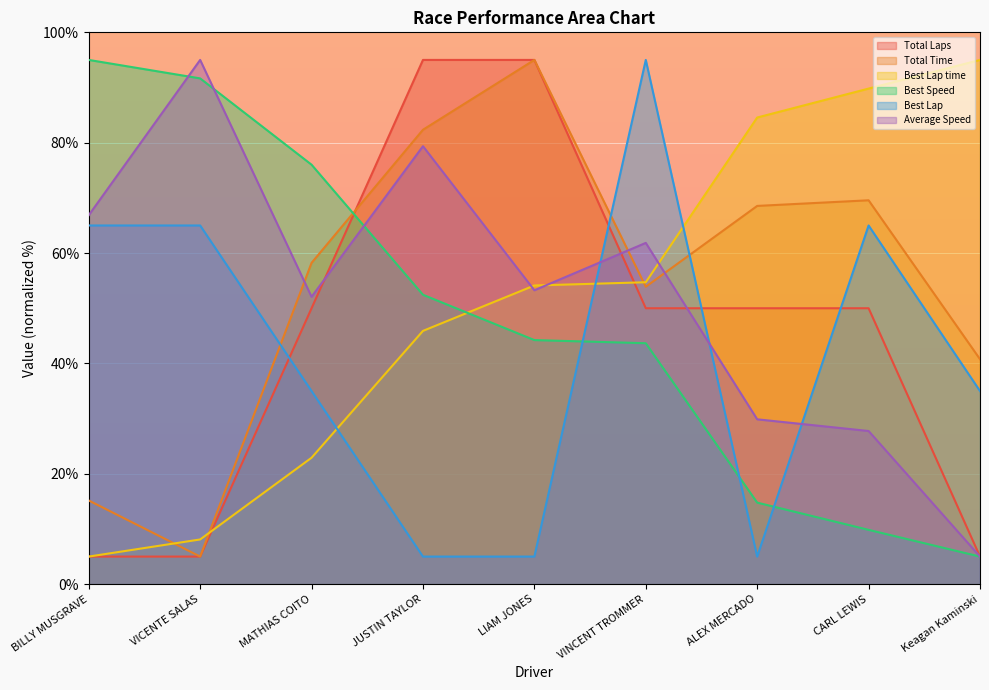

How many interior local valleys does the Total Time series have?

2